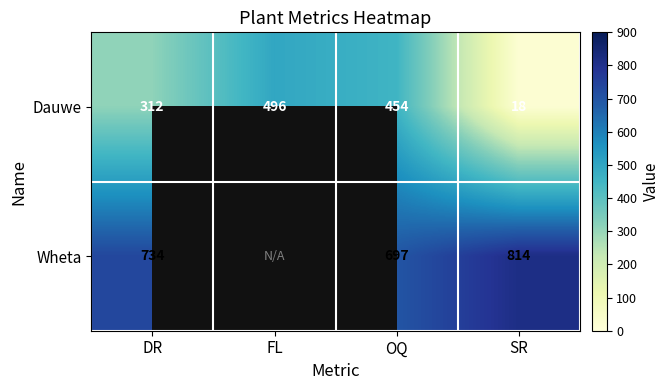

Between DR and SR, which series saw the biggest shift?

Dauwe